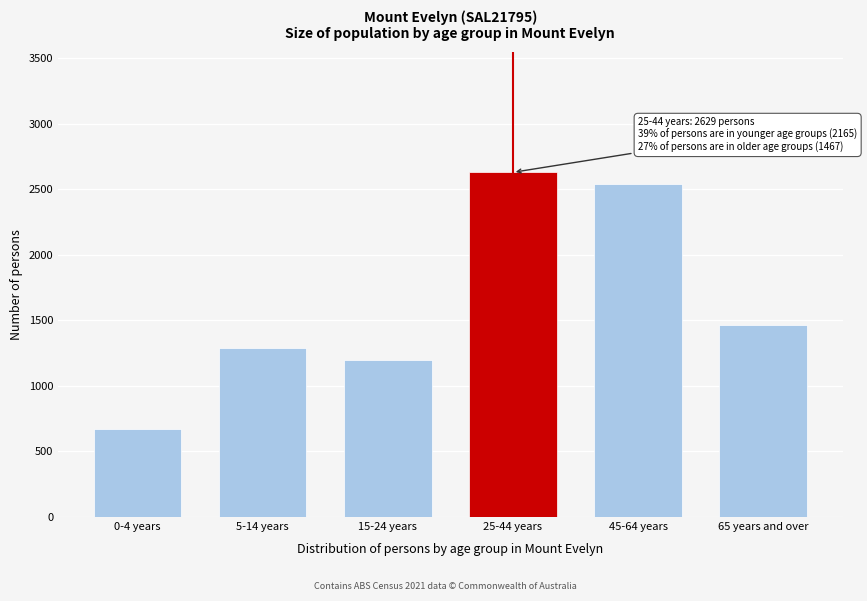

Reading left to right, extract all data points from this chart.

0-4 years=673	5-14 years=1291	15-24 years=1201	25-44 years=2629	45-64 years=2540	65 years and over=1467